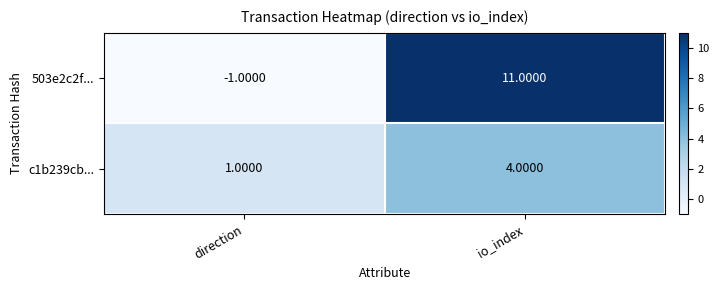

Rank the series by their average value, from lowest to highest.

c1b239cb..., 503e2c2f...